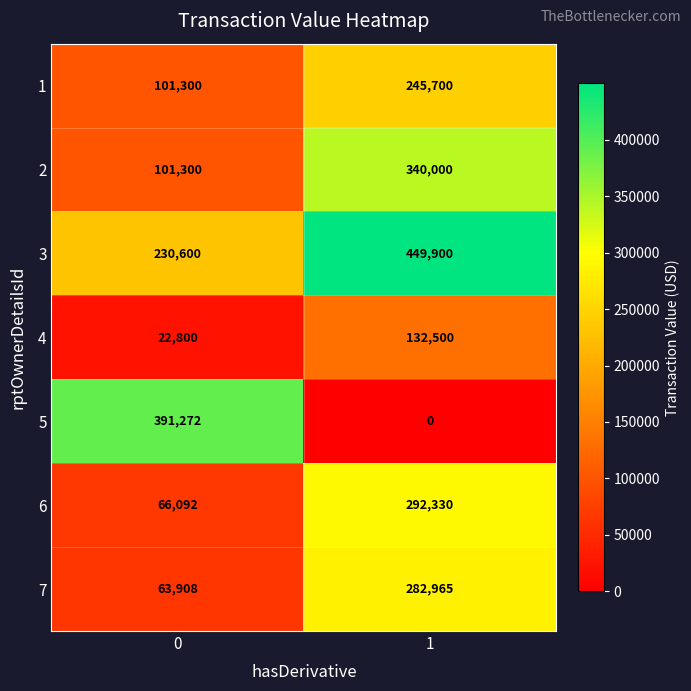

Count the number of categories in the chart.

2